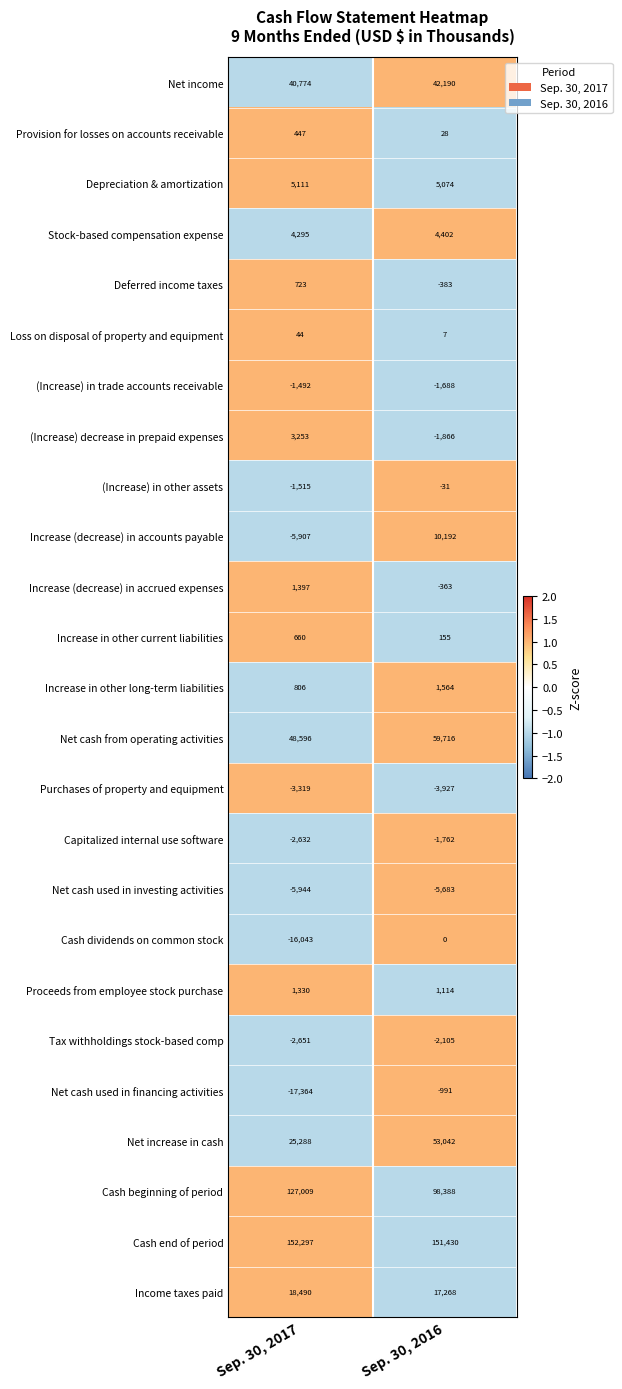

Is it true that Cash beginning of period equals 21749 at Sep. 30, 2016?

False